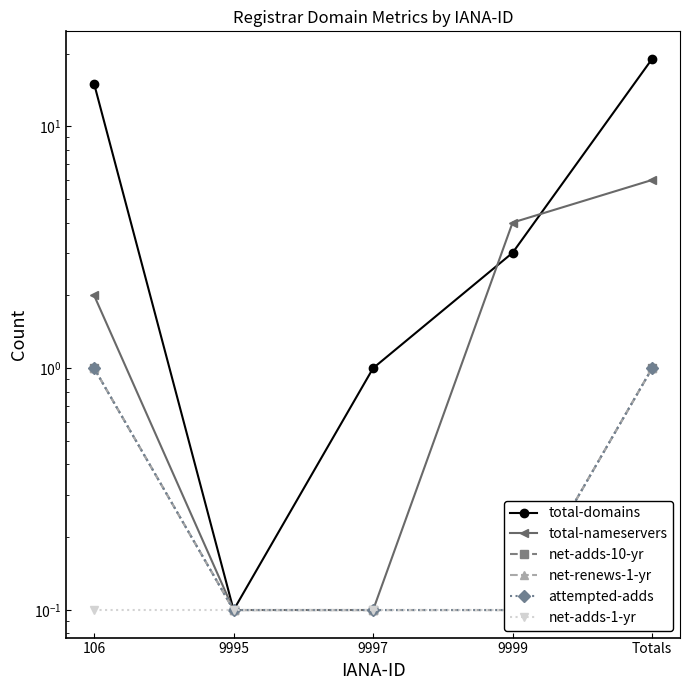

Which series has the largest total across all categories?

total-domains